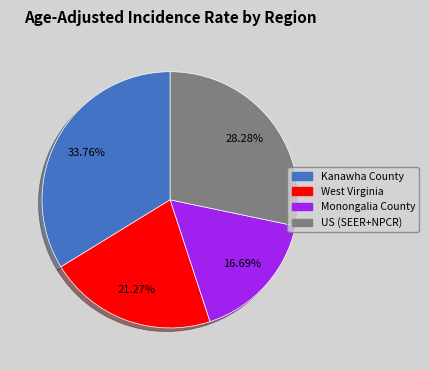

Does West Virginia represent more than half of the total?

No